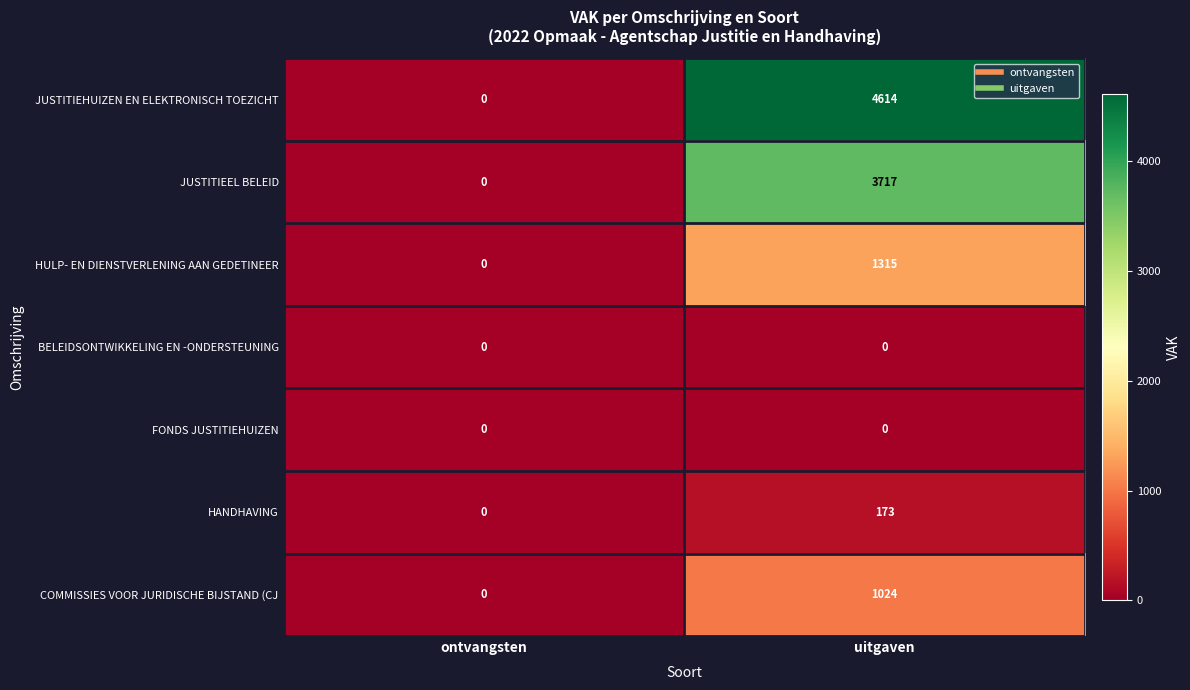

How many positive values does the HULP- EN DIENSTVERLENING AAN GEDETINEER series have?

1